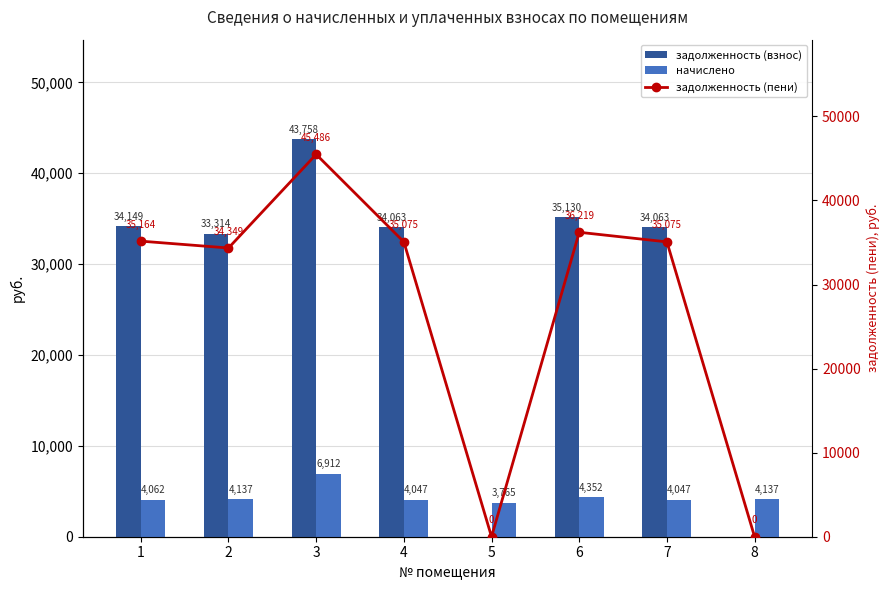

What is the value of the начислено bar at the 4th from the left?

4047.4